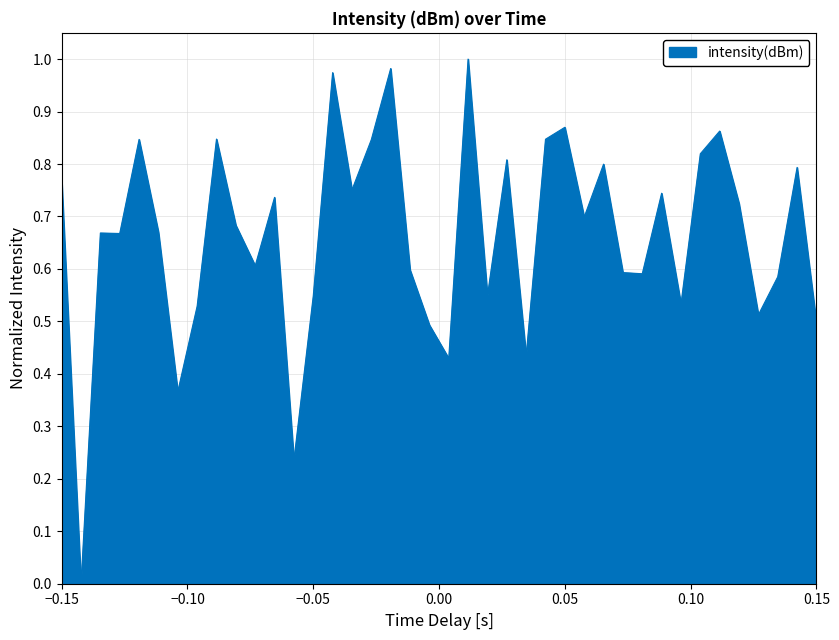

Does the chart display data point markers on the line(s)?

No